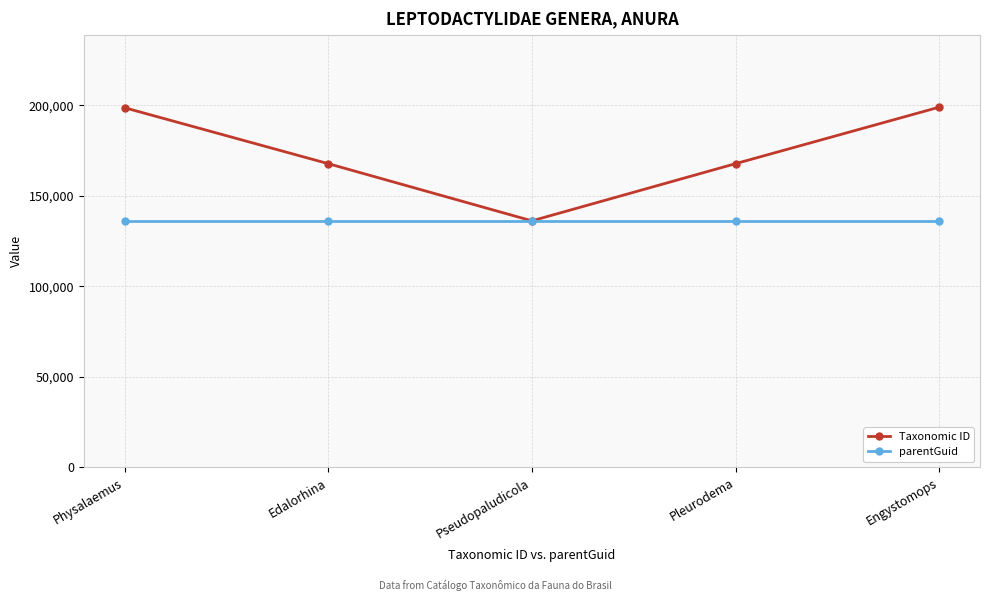

Which series has the largest total across all categories?

Taxonomic ID